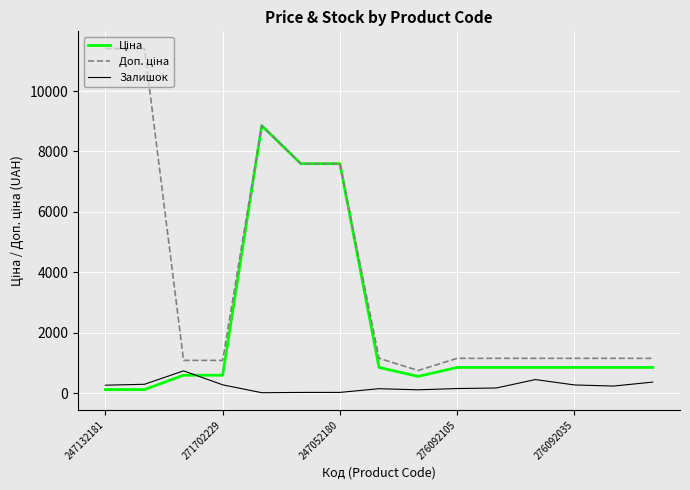

What is the maximum value shown in the chart?

11410.0